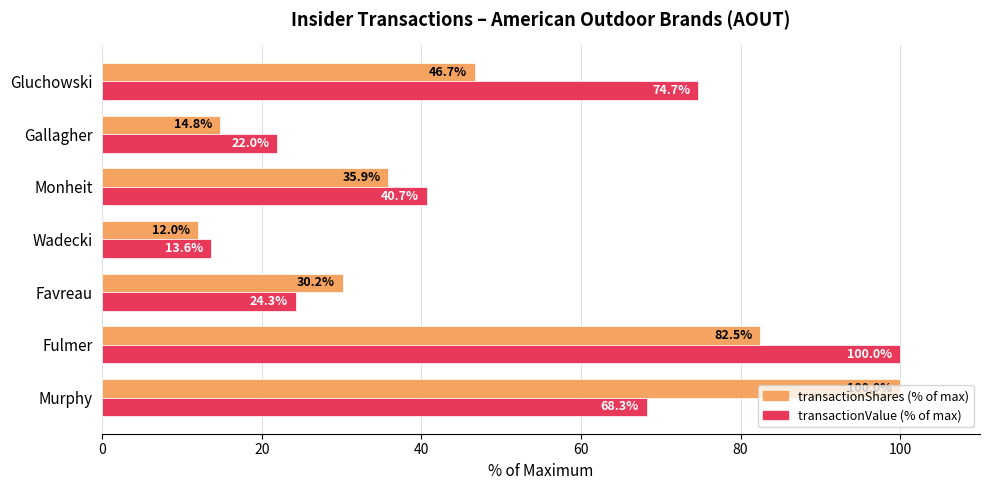

What is the maximum value shown in the chart?

100.0